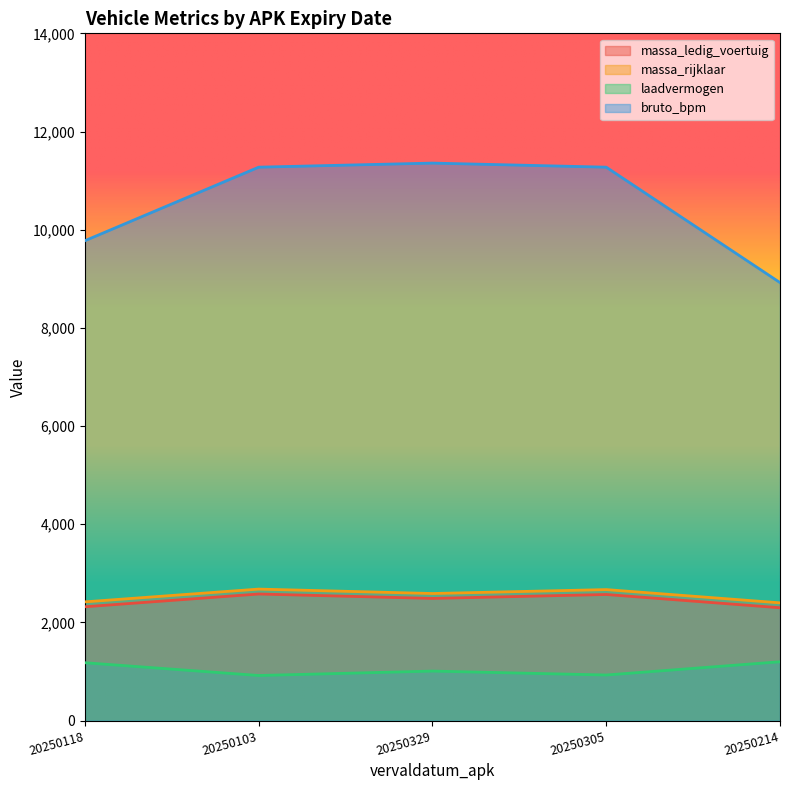

What is the value of the massa_rijklaar point at the 4th from the left?

2670